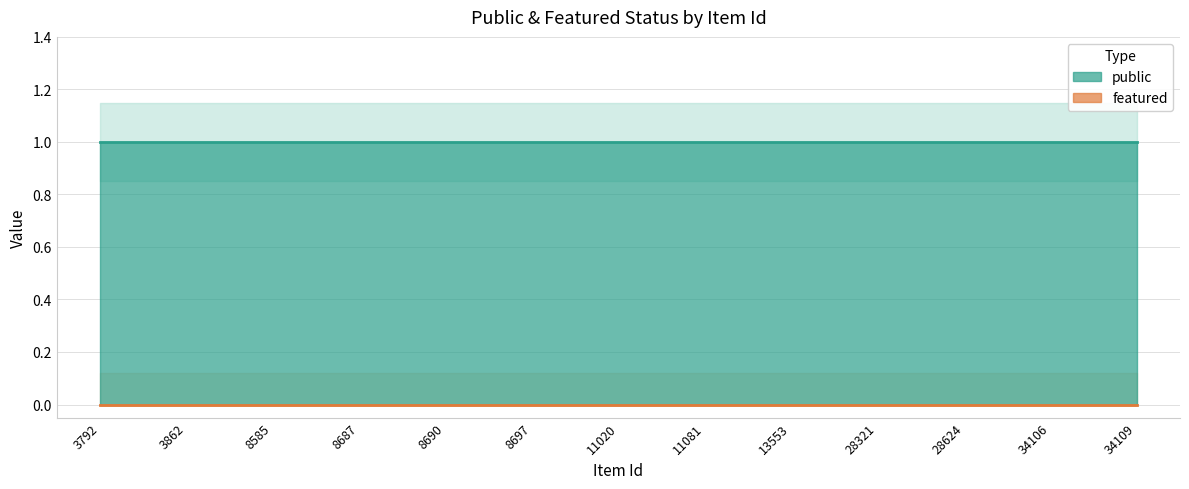

Which series has the largest range (max minus min)?

public